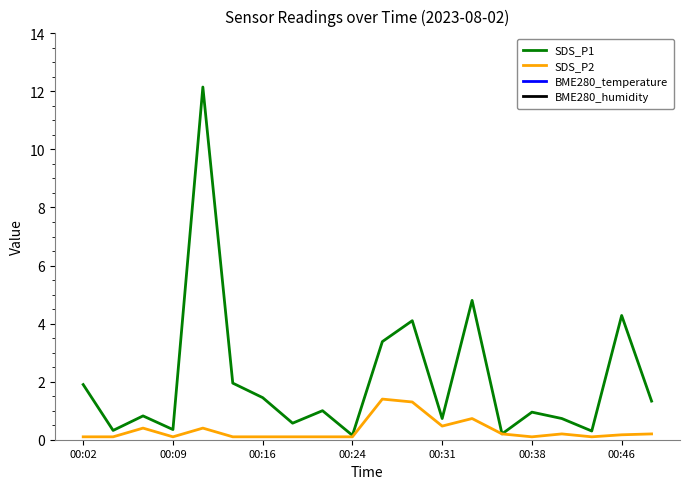

True or false: SDS_P2 and BME280_temperature intersect in this chart.

False